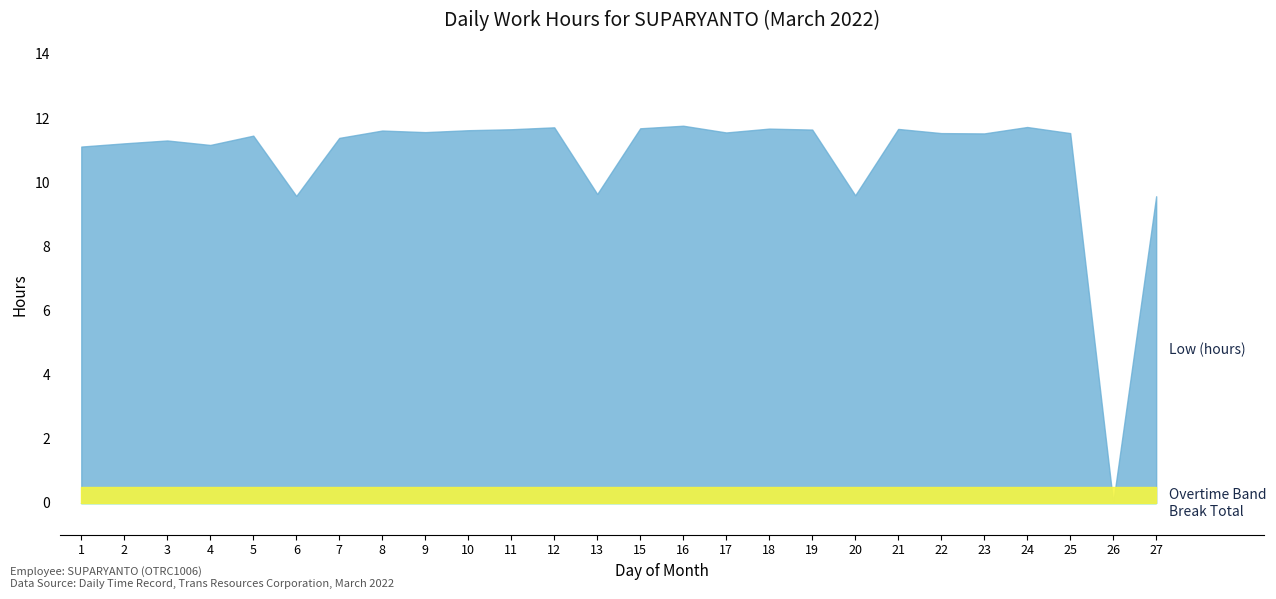

True or false: Low (hours) has a value of 11.6 at 10.

True